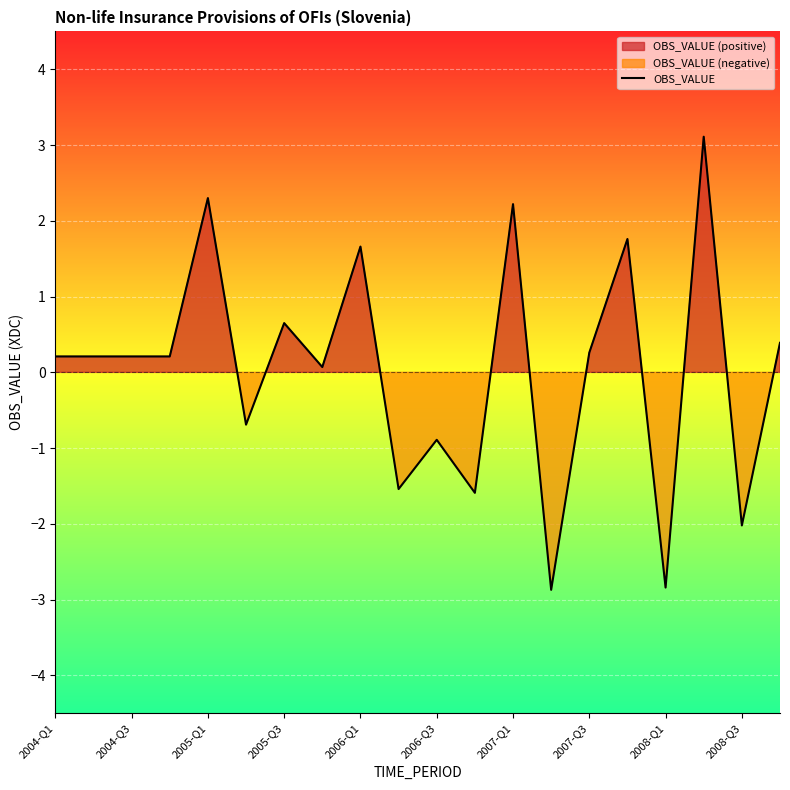

What is the minimum value for OBS_VALUE?

-2.9